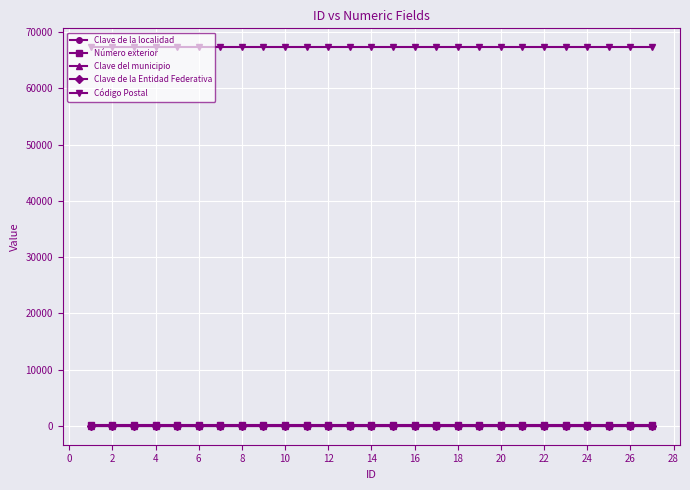

True or false: Código Postal and Clave de la Entidad Federativa intersect in this chart.

False